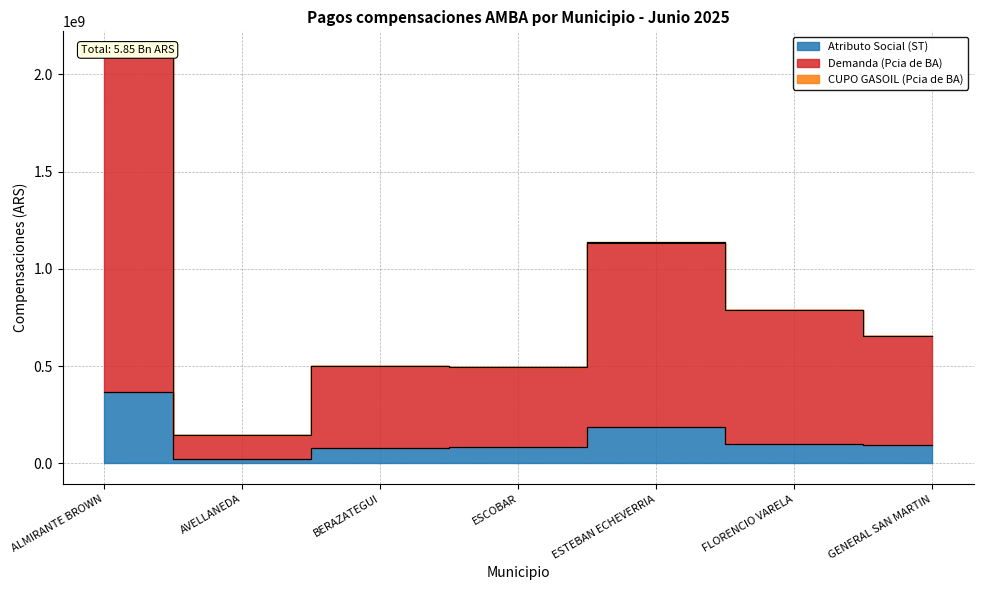

How many values in the Demanda (Pcia de BA) series are below 562157695?

3